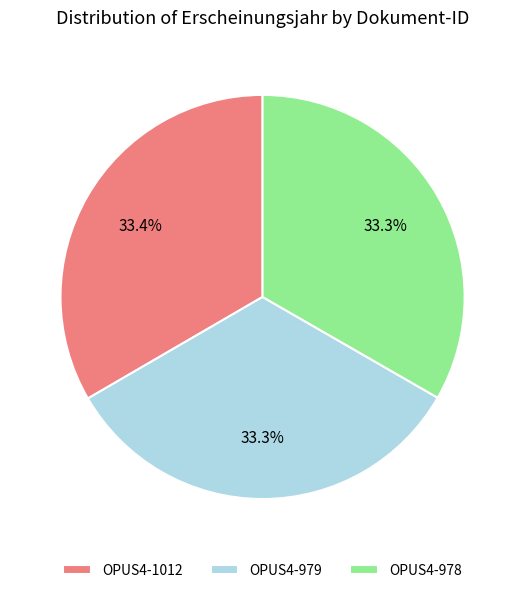

What is the ratio of the value at OPUS4-1012 to the value at OPUS4-978?

1.0